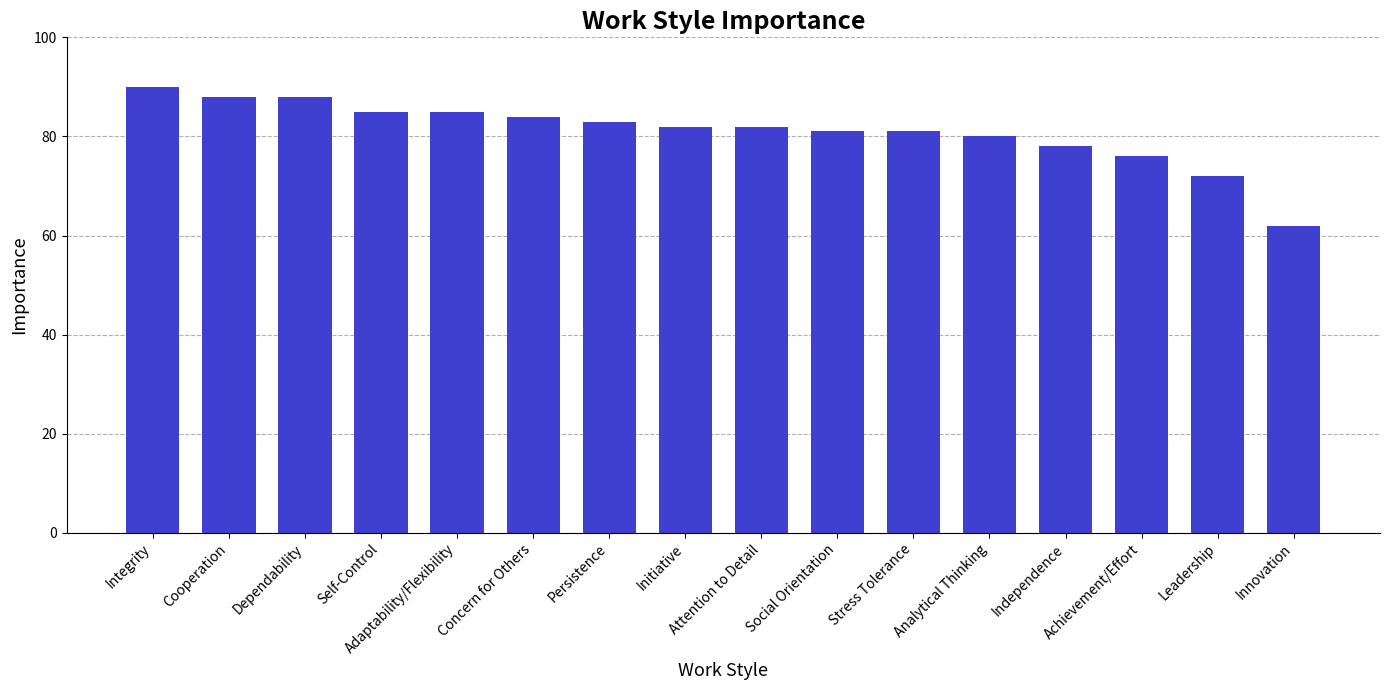

Count the number of categories in the chart.

16